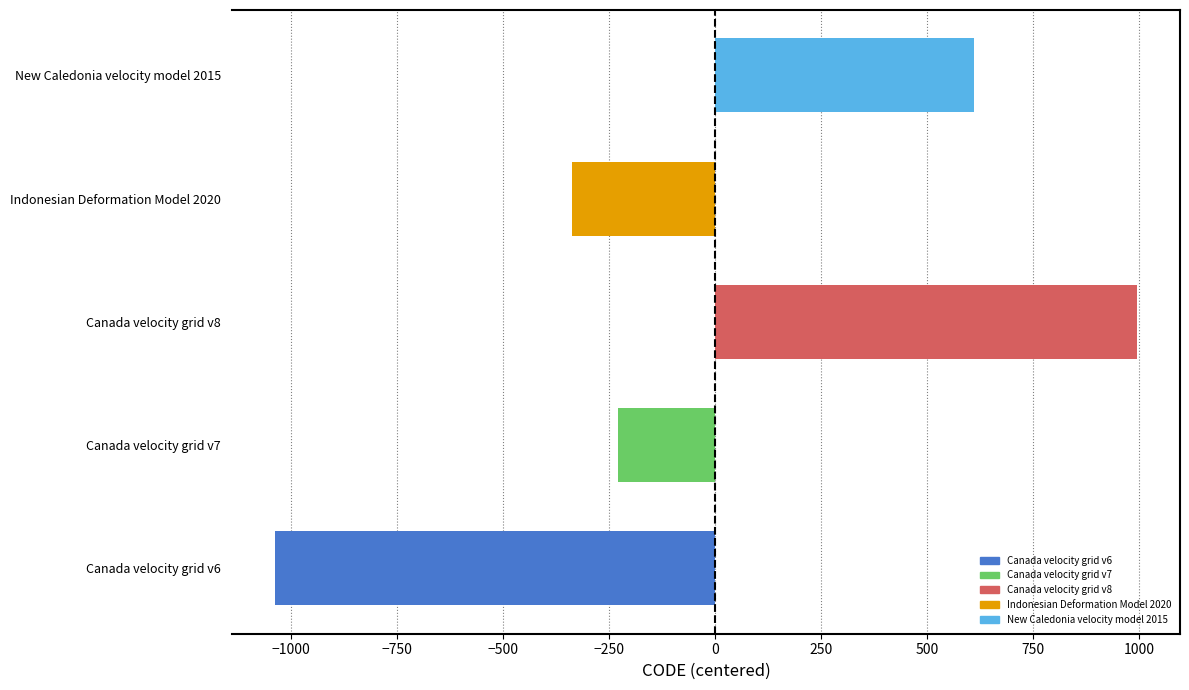

How many bars are there in total?

5